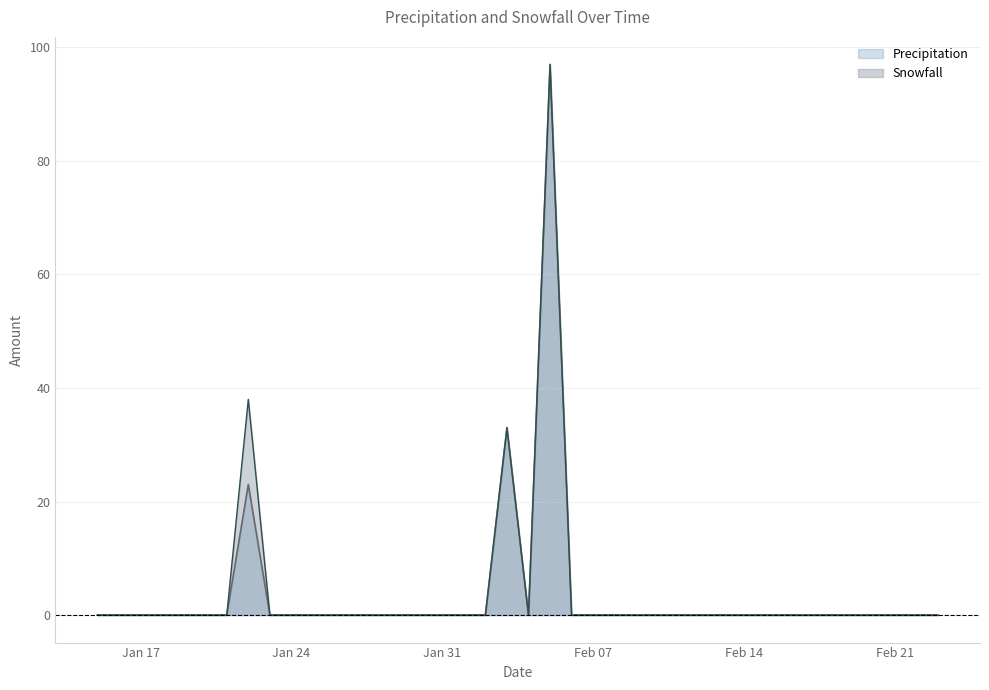

How many interior local valleys does the Precipitation series have?

1